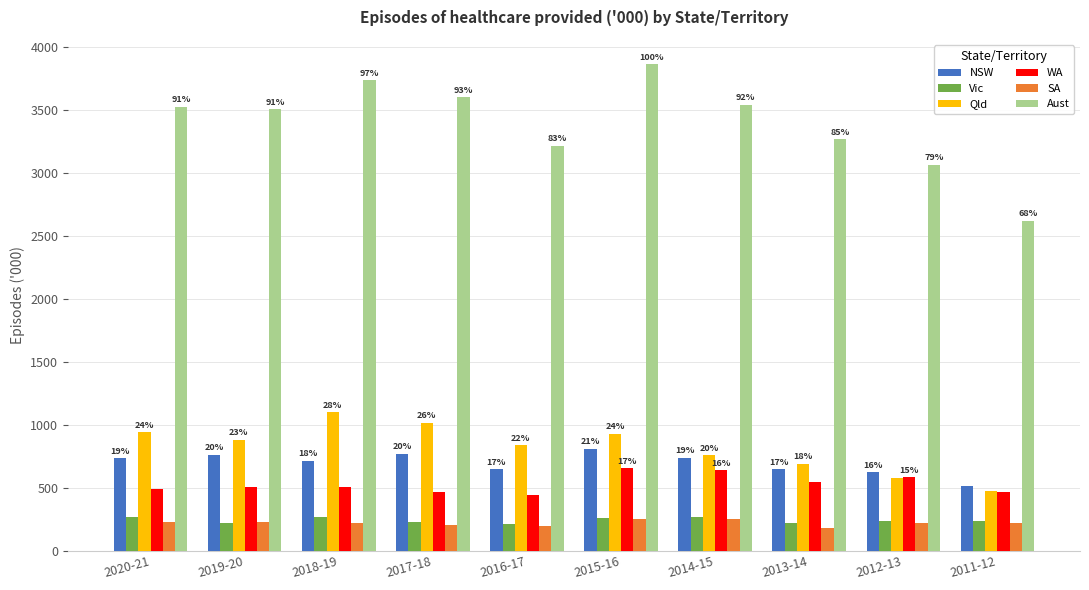

What position from the right is 2013-14?

3